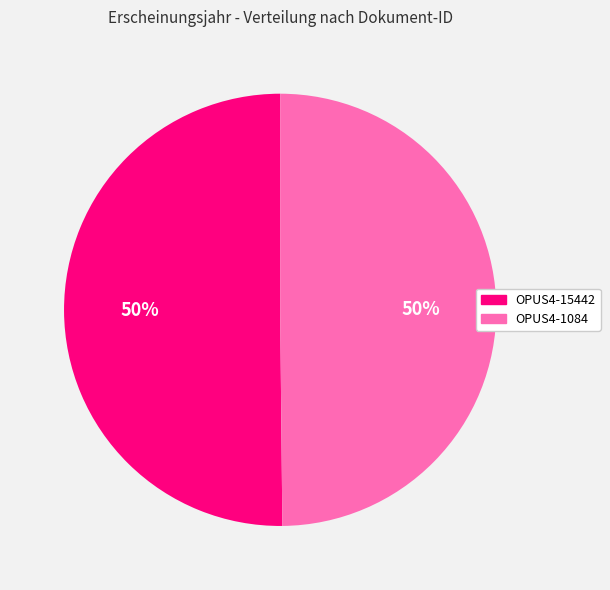

How many slices are in this pie chart?

2